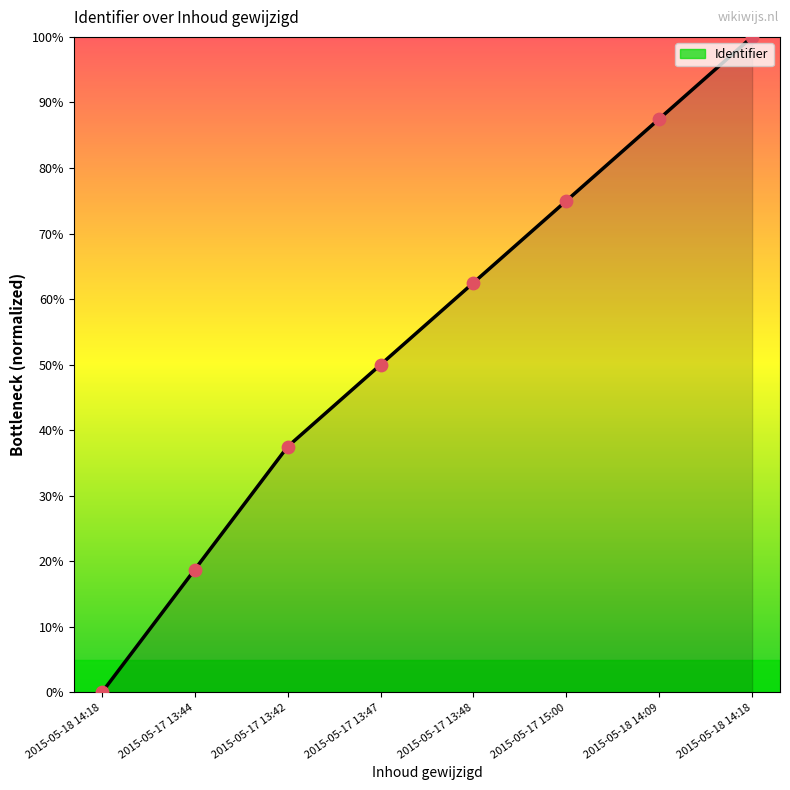

How many lines are shown in the chart?

1